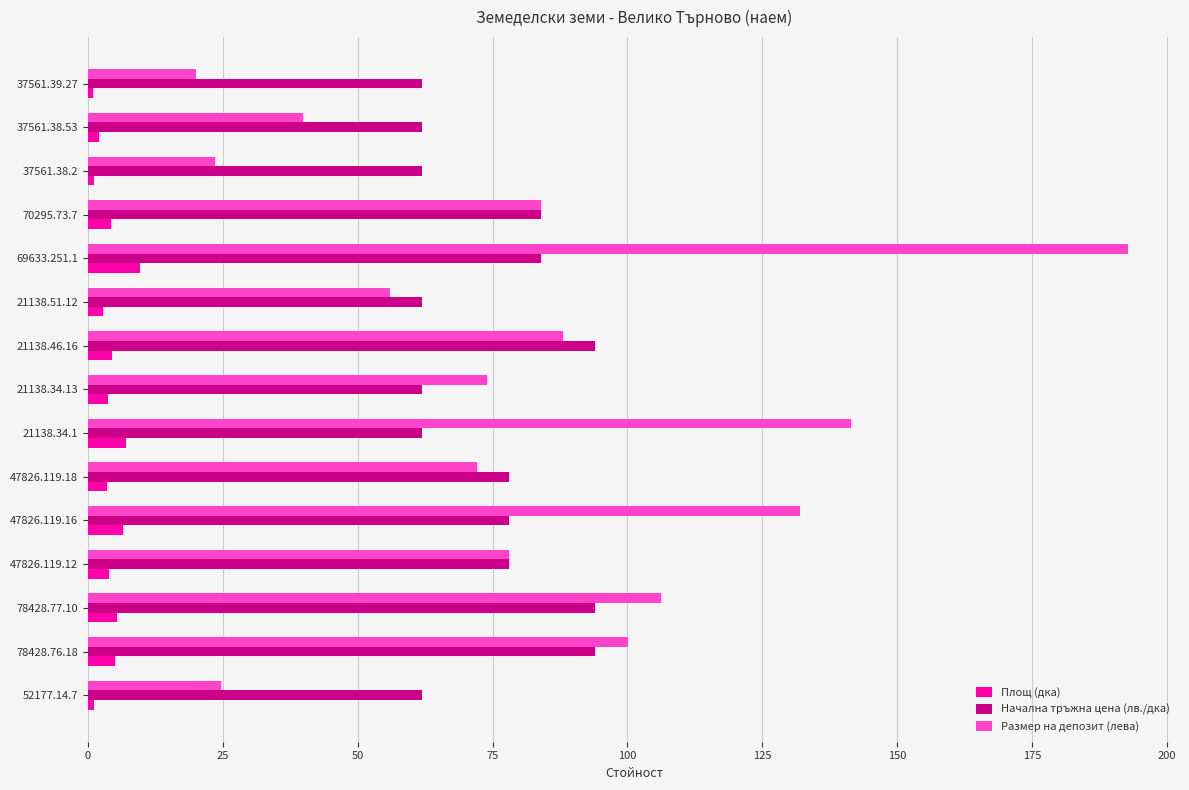

At which category is the sum across all series the highest?

69633.251.1